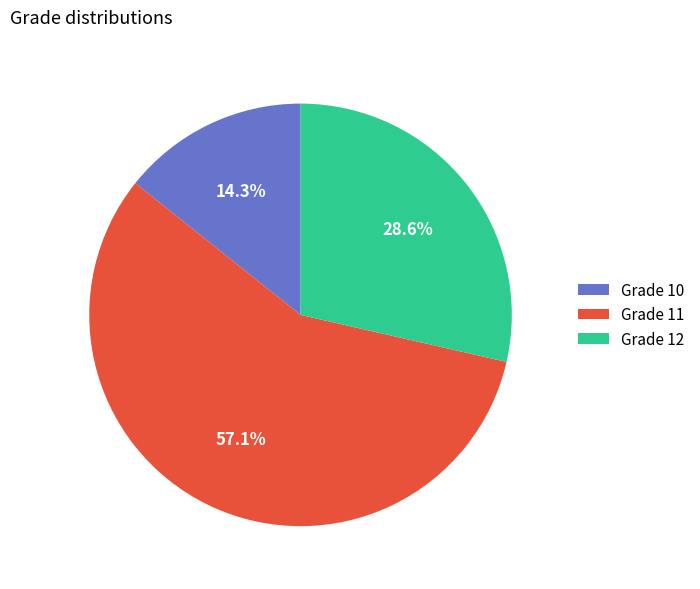

Between Grade 11 and Grade 12, which is larger?

Grade 11